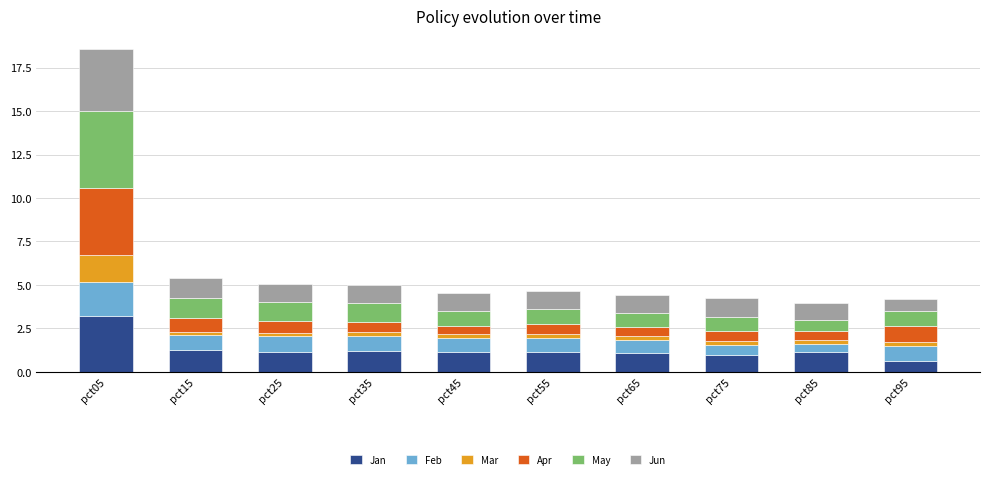

How many series are shown in this chart?

6